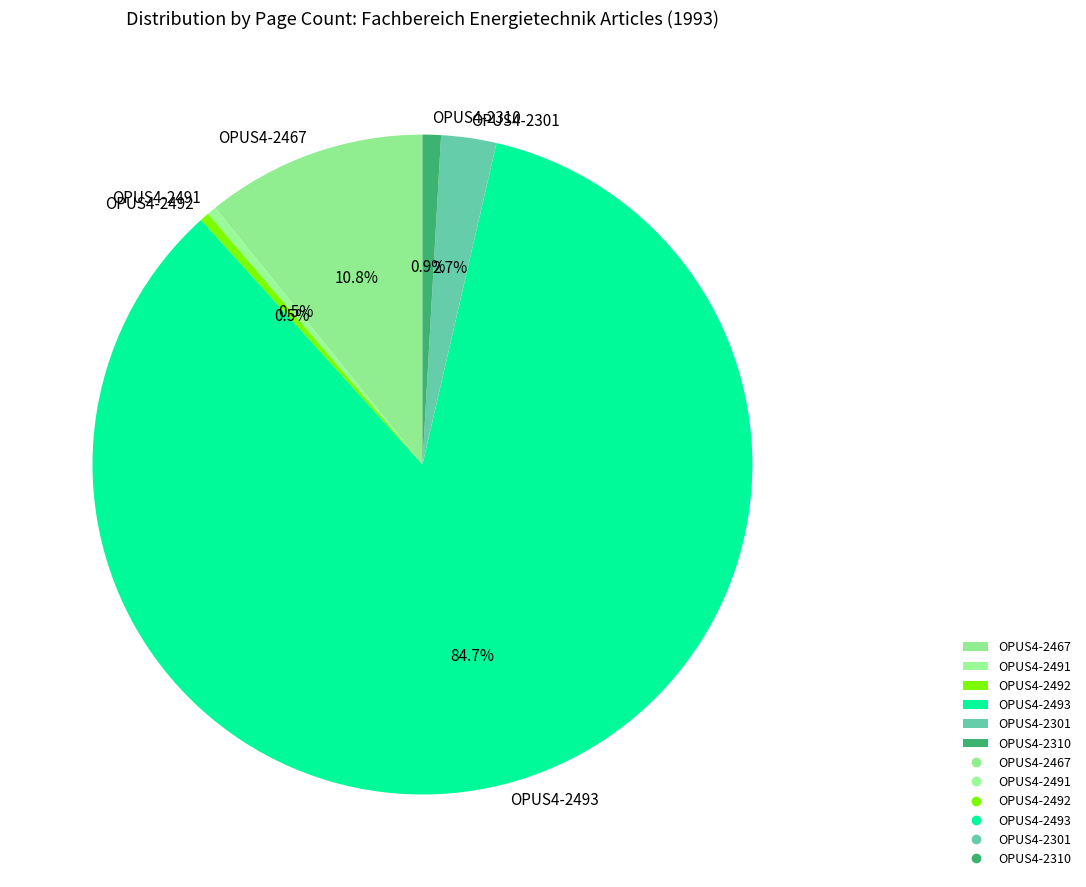

The OPUS4-2491 slice represents 15% of the pie. True or false?

False